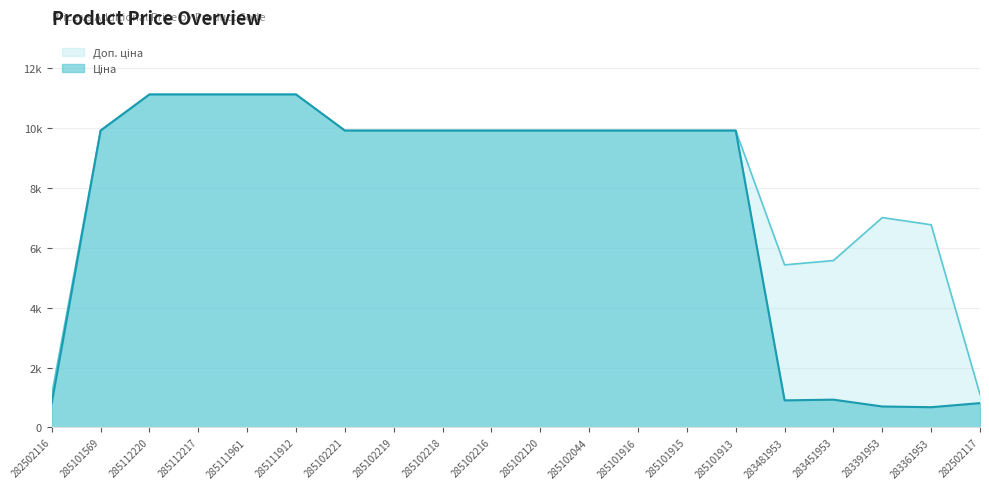

What is the value of the Ціна point at the 20th from the left?

813.0